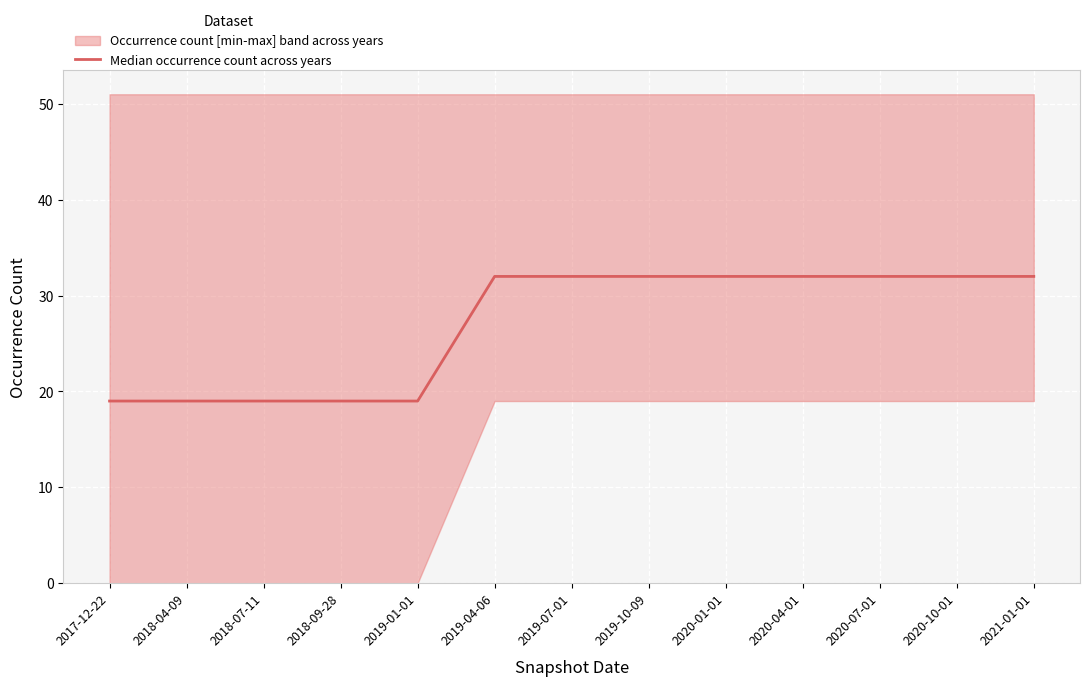

True or false: the data shows 14 at 2019-10-09.

False